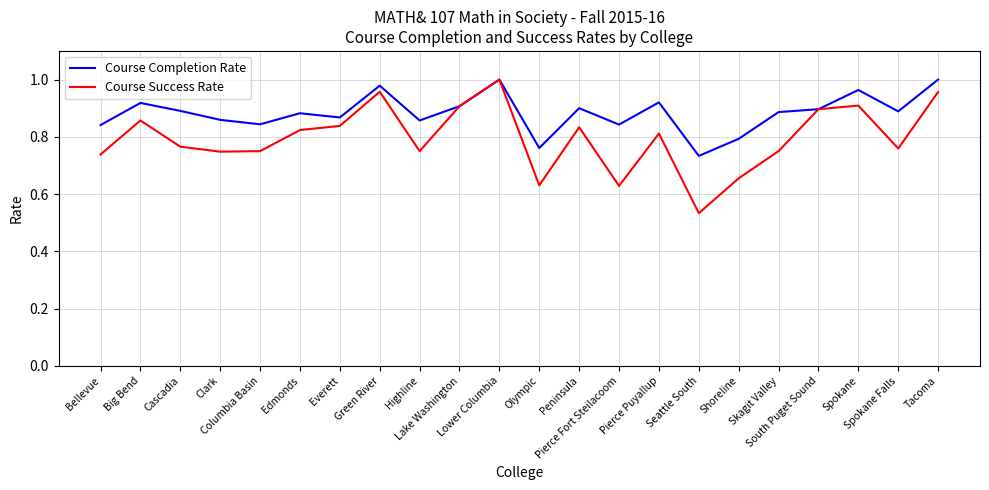

List the series in order of their overall mean, lowest first.

Course Success Rate, Course Completion Rate